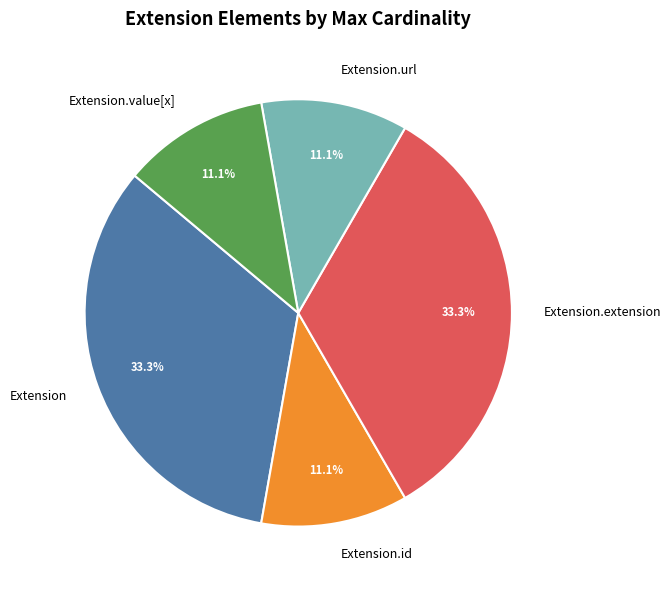

To the nearest percent, what portion does Extension.url represent?

11%